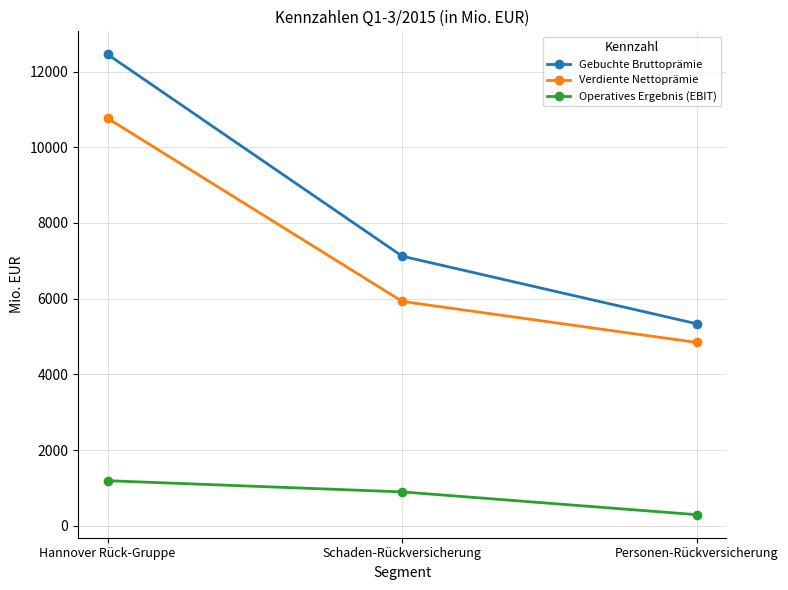

Is the value of Verdiente Nettoprämie at Schaden-Rückversicherung greater than the value of Gebuchte Bruttoprämie at Personen-Rückversicherung?

Yes